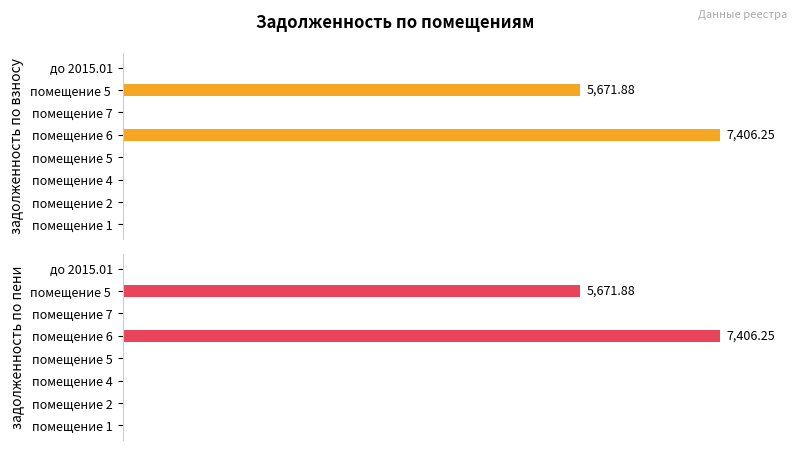

At which category is the sum across all series the highest?

помещение 6